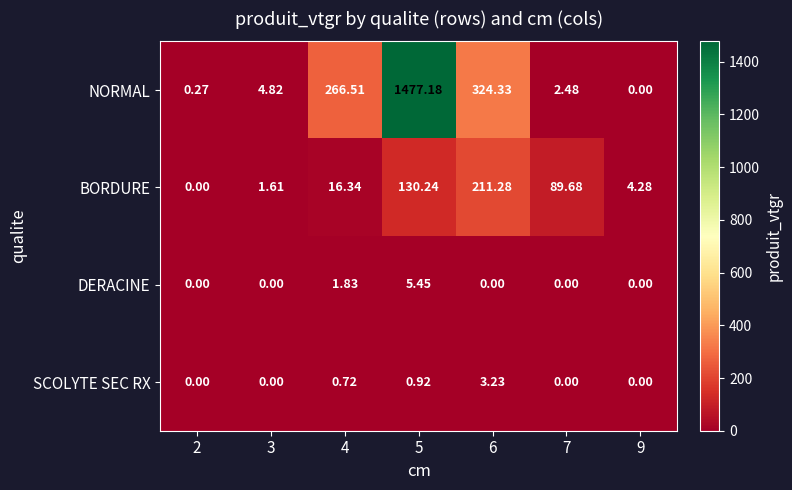

Which series has the largest total across all categories?

NORMAL